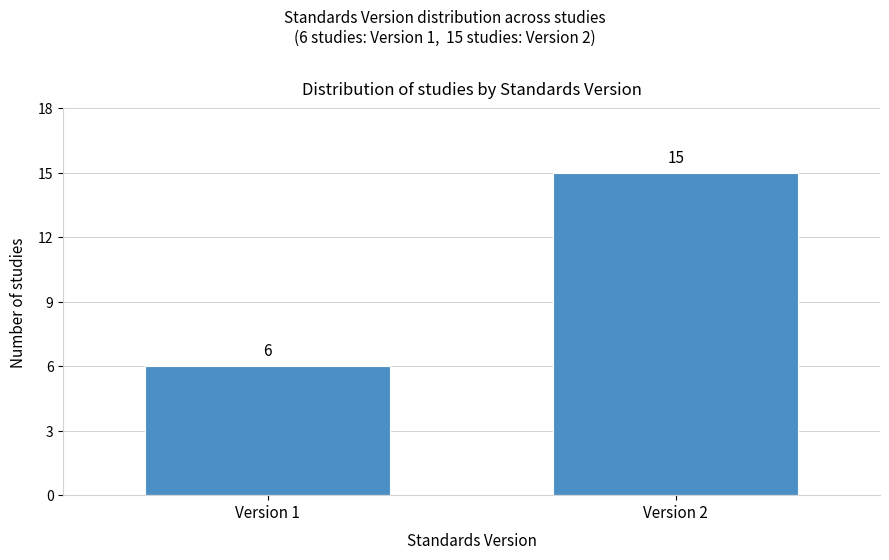

Reading right to left, what are all the values shown in this chart?

15	6